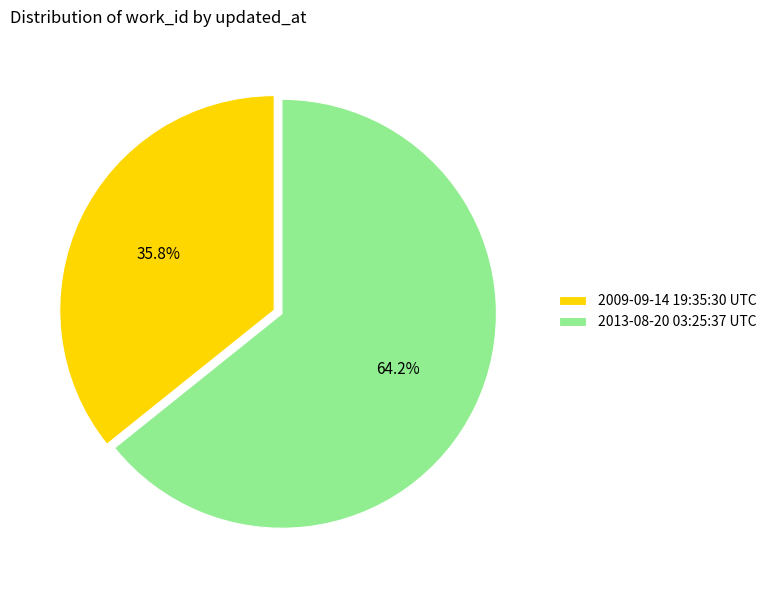

True or false: 2013-08-20 03:25:37 UTC accounts for 64% of the total.

True